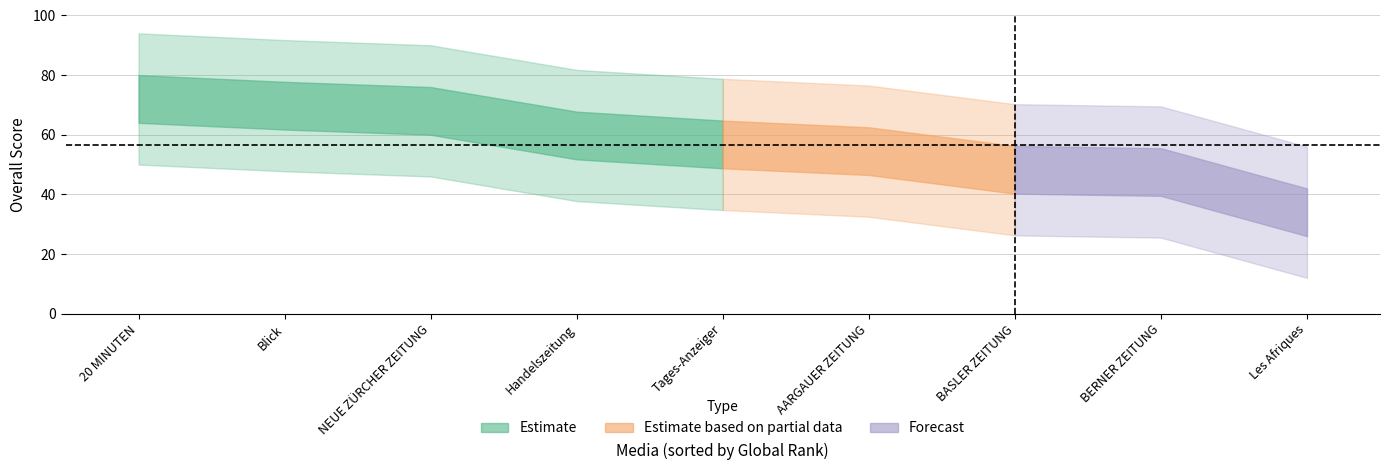

The chart shows a value of 54.5 at AARGAUER ZEITUNG. True or false?

True